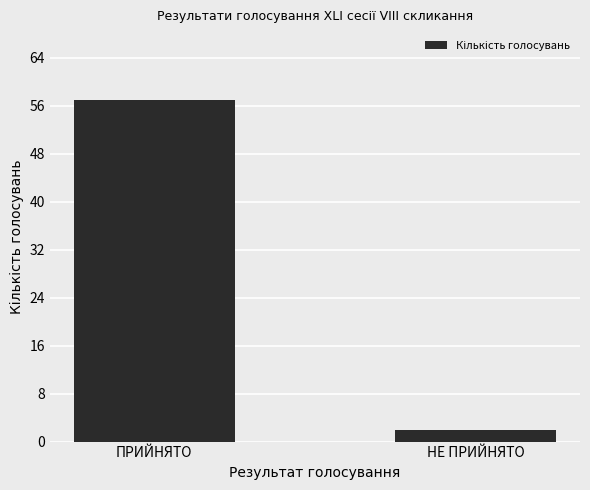

True or false: the data shows 77 at ПРИЙНЯТО.

False